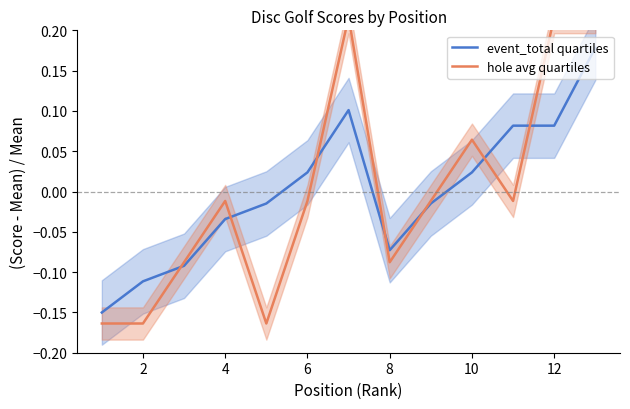

What is the spread (max minus min) of values at 12?

0.1